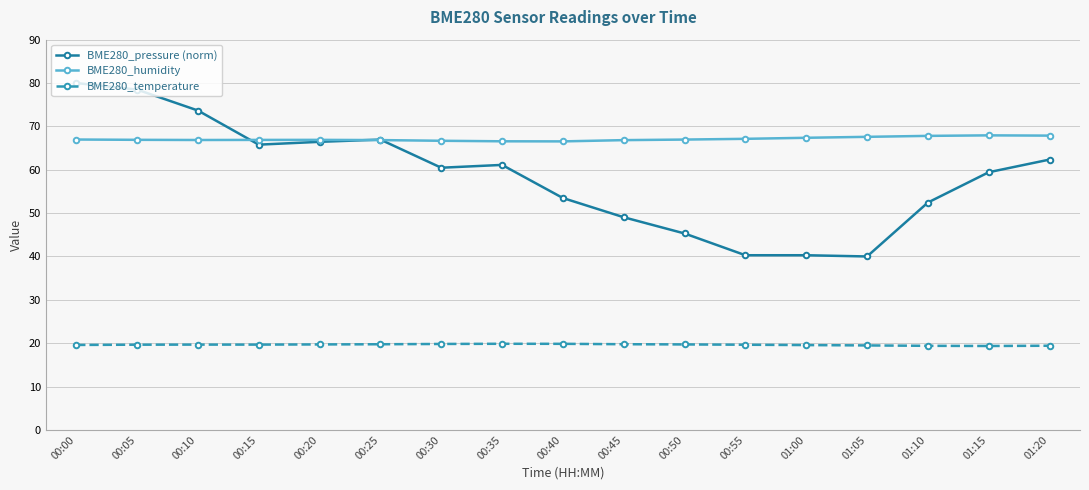

What are all the series names shown in the legend?

BME280_pressure (norm), BME280_humidity, BME280_temperature